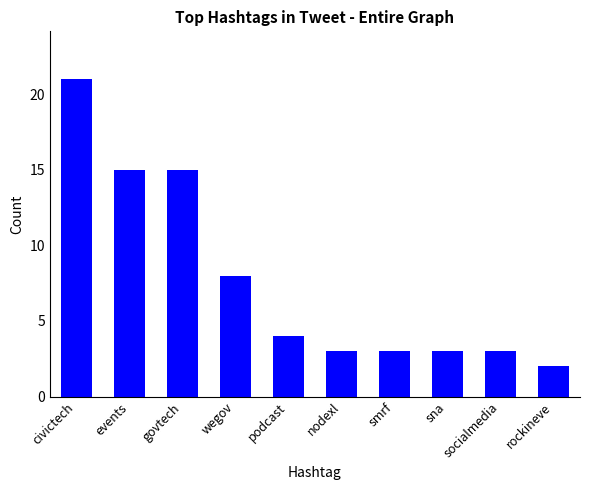

Is it true that the value at civictech is 15?

False